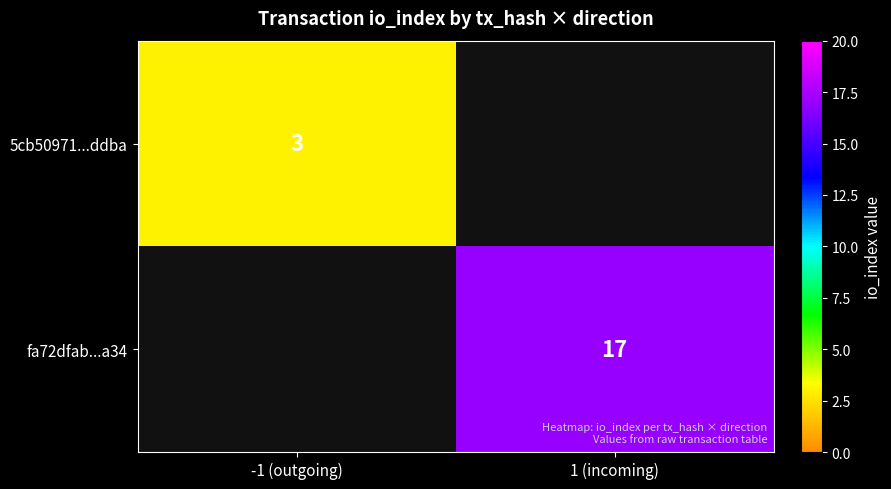

How many data points does each series have?

2